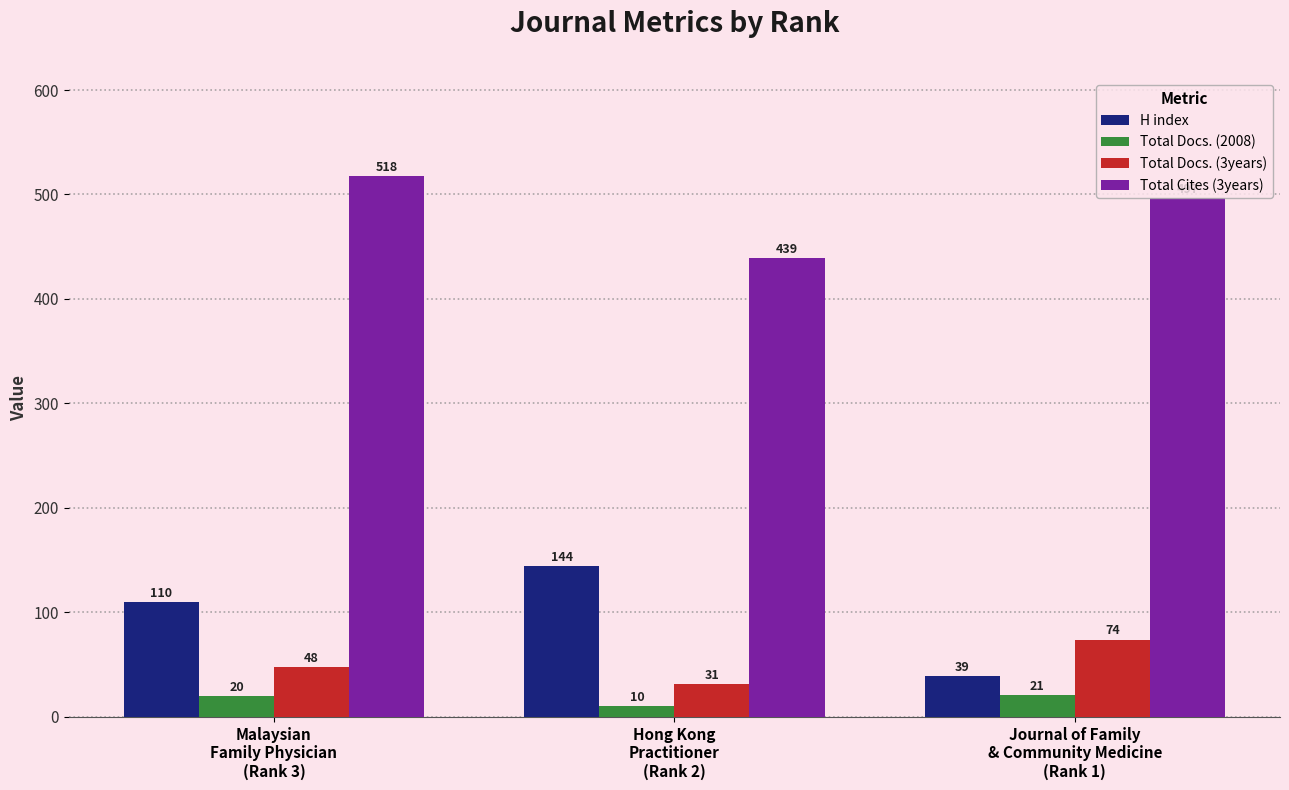

What is the spread (max minus min) of values at Hong Kong
Practitioner
(Rank 2)?

429